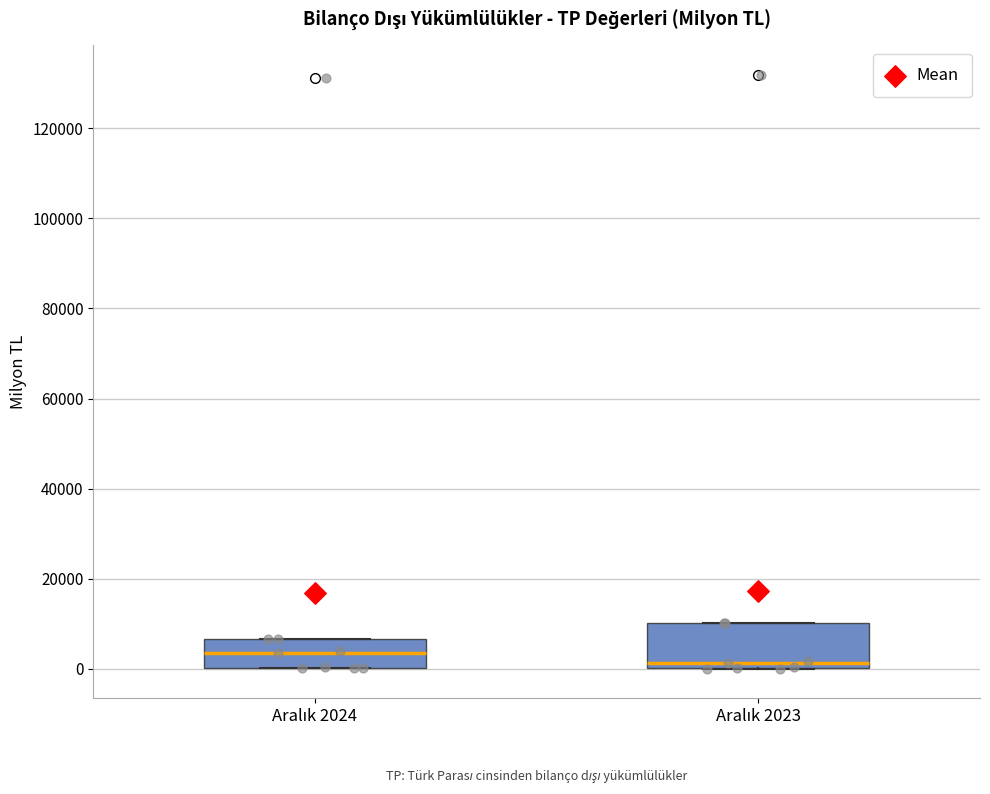

Which box has the lowest median line?

Aralık 2023